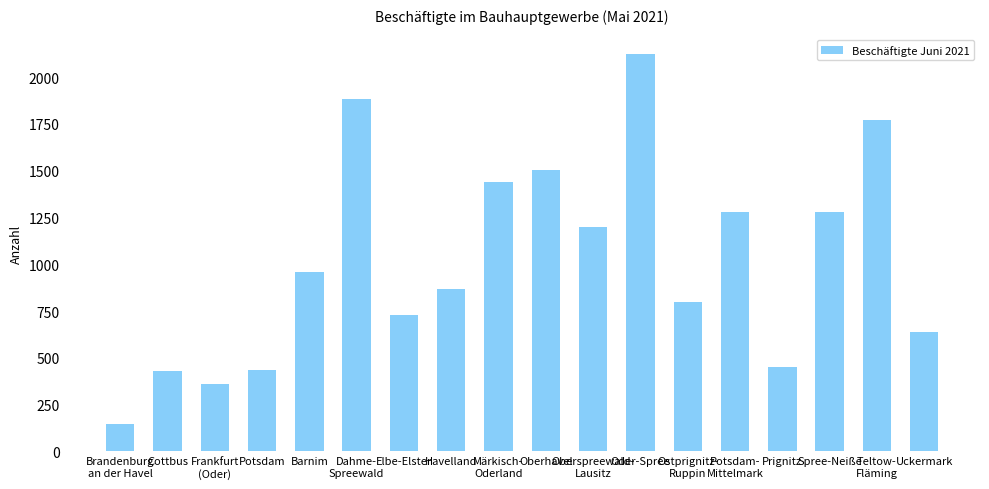

How many series are shown in this chart?

1